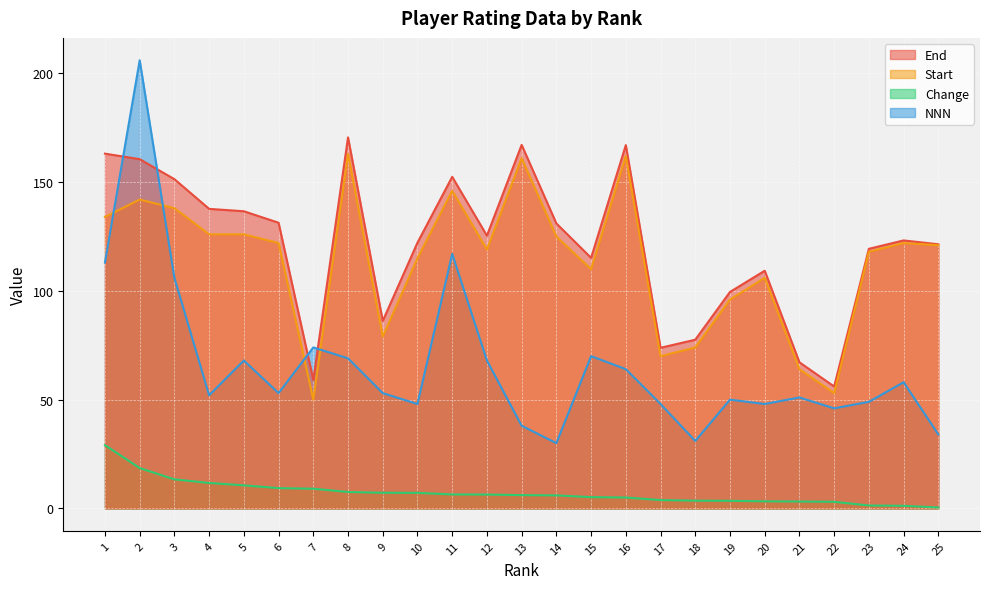

At which category does the chart reach its peak across all series?

2